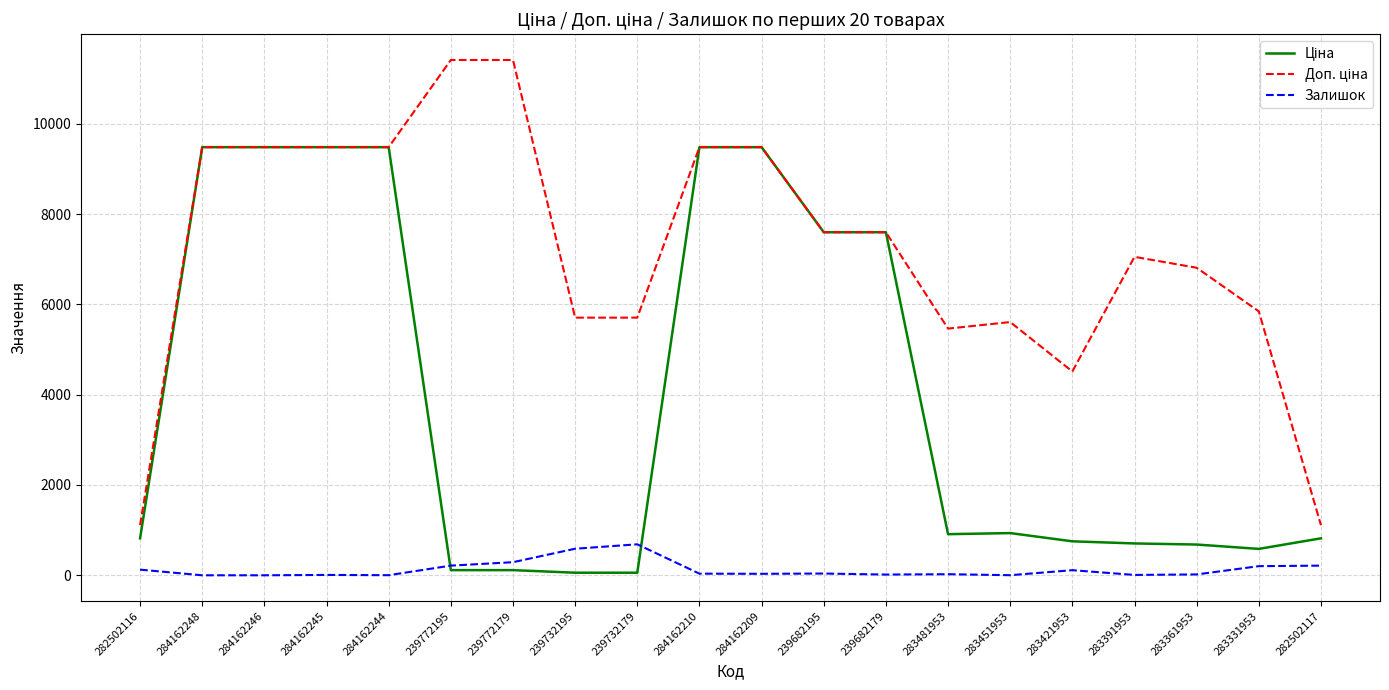

The value of Залишок at 239772179 is 290.0. True or false?

True